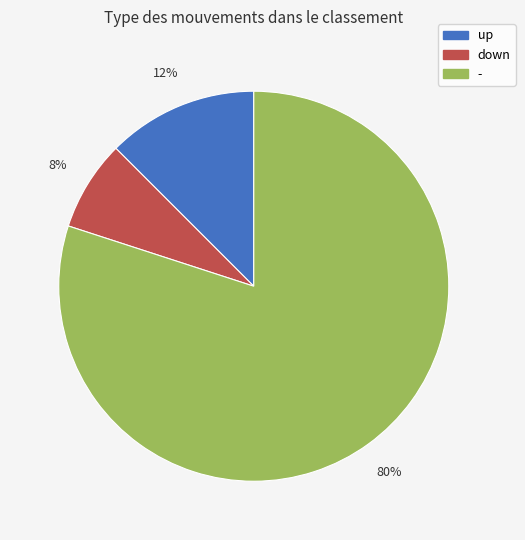

Is it true that up is 3% of the pie?

False